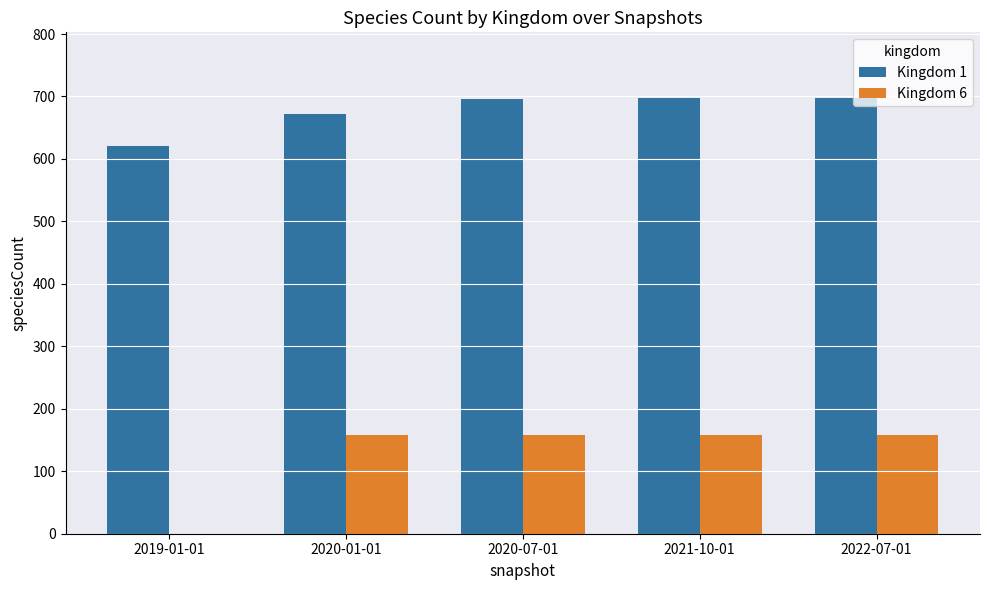

How many groups of bars are there?

5